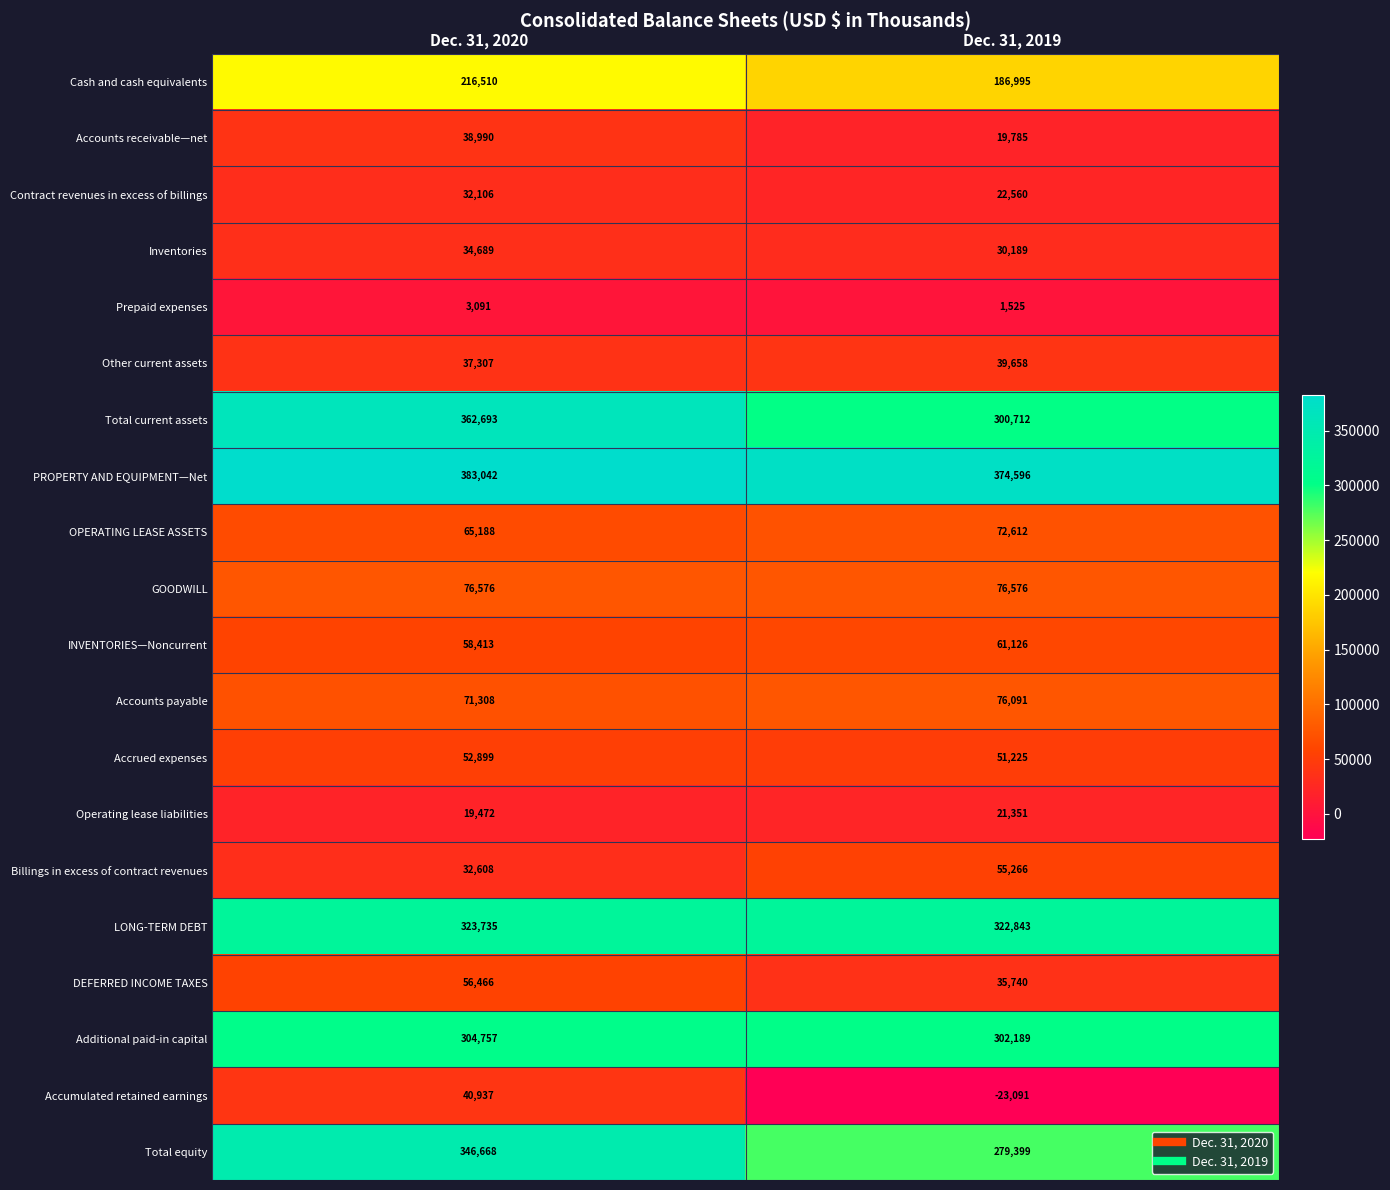

What is the sum of the Total current assets values at Dec. 31, 2020 and Dec. 31, 2019?

663405